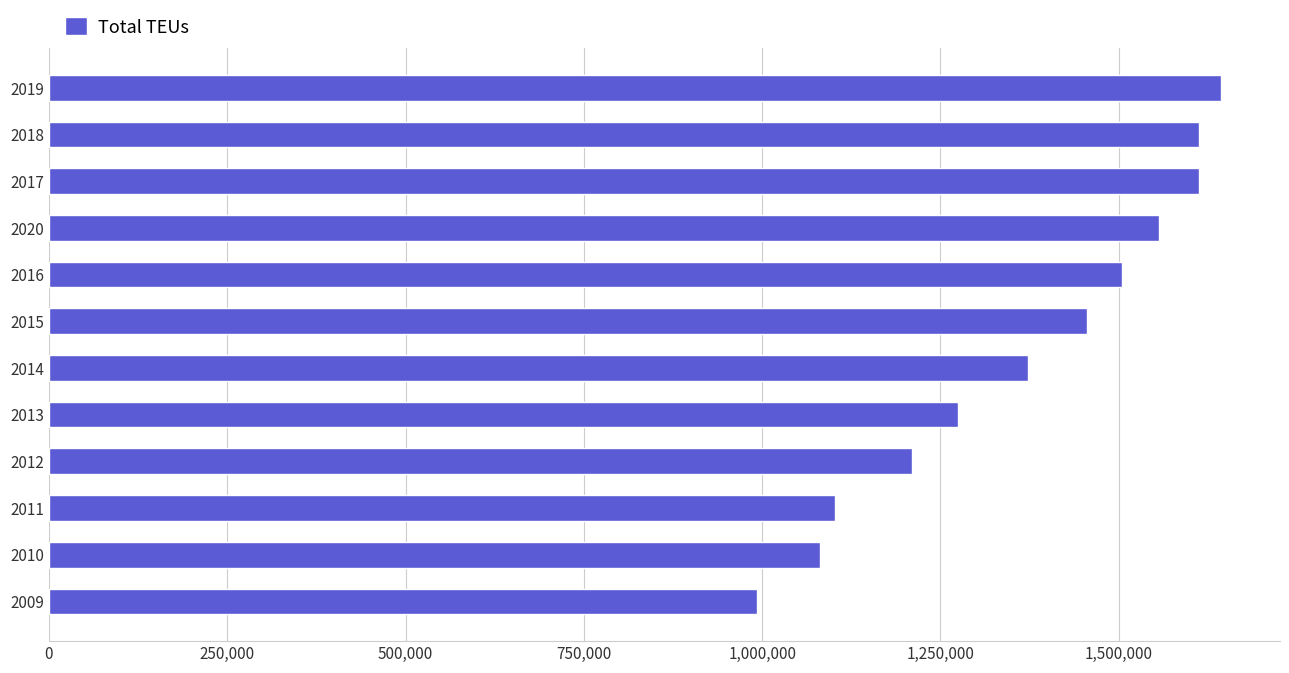

How many distinct data groups are displayed?

1